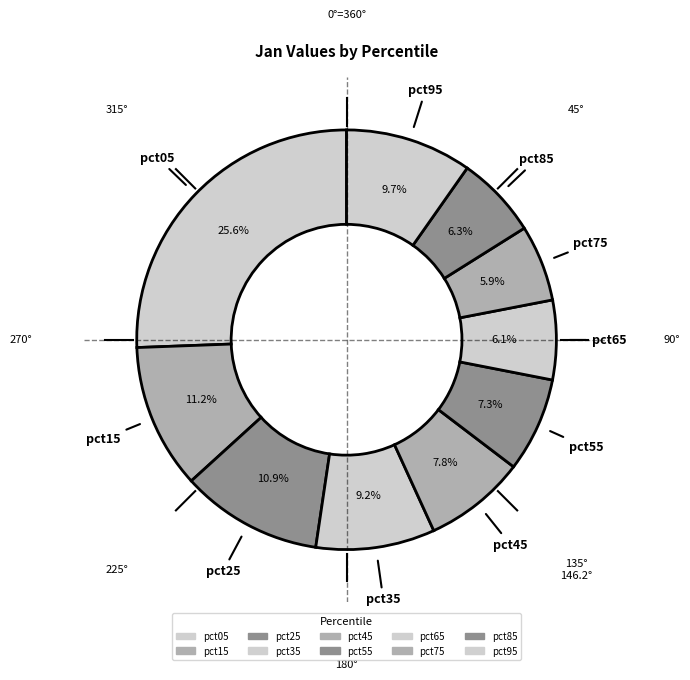

To the nearest percent, what portion does pct05 represent?

26%